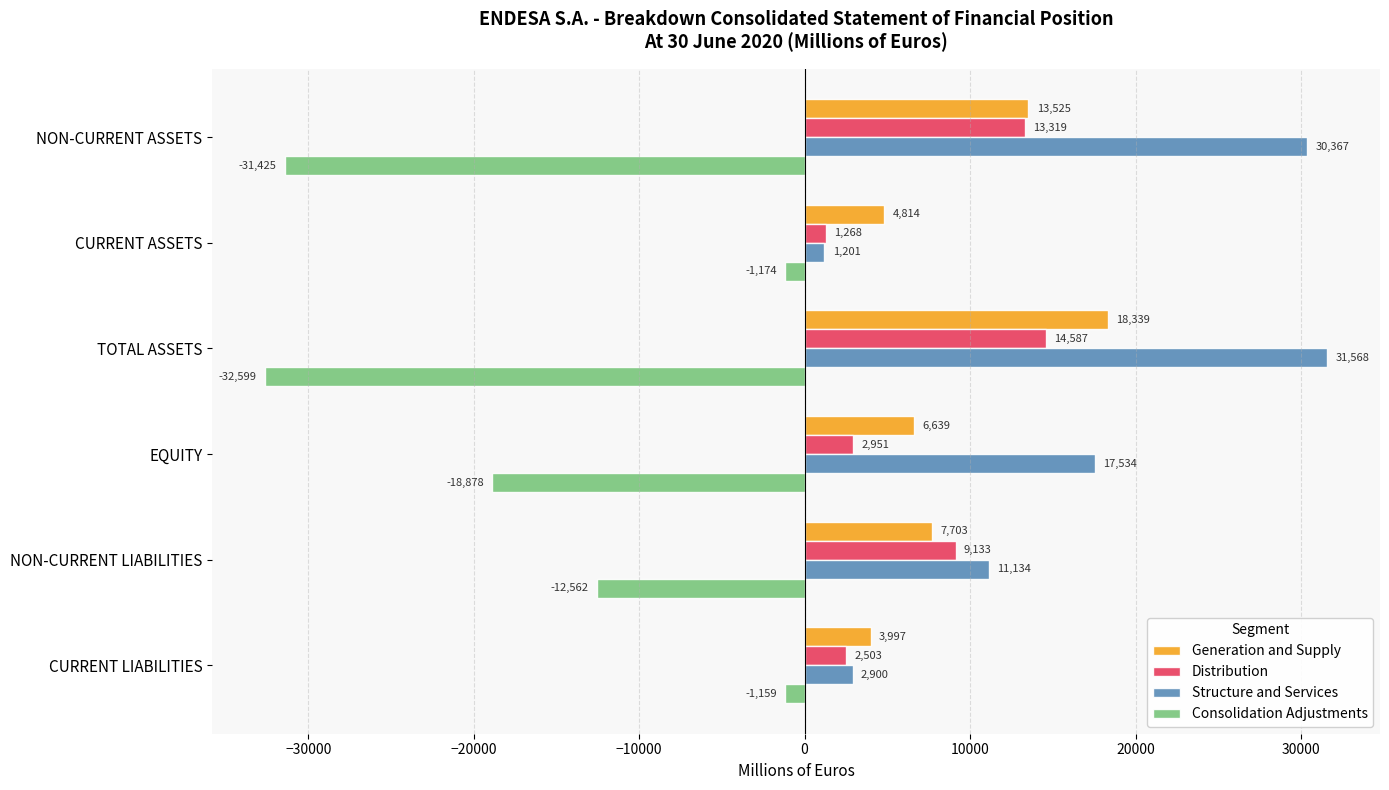

Is the value of Distribution at CURRENT ASSETS greater than the value of Structure and Services at CURRENT ASSETS?

Yes